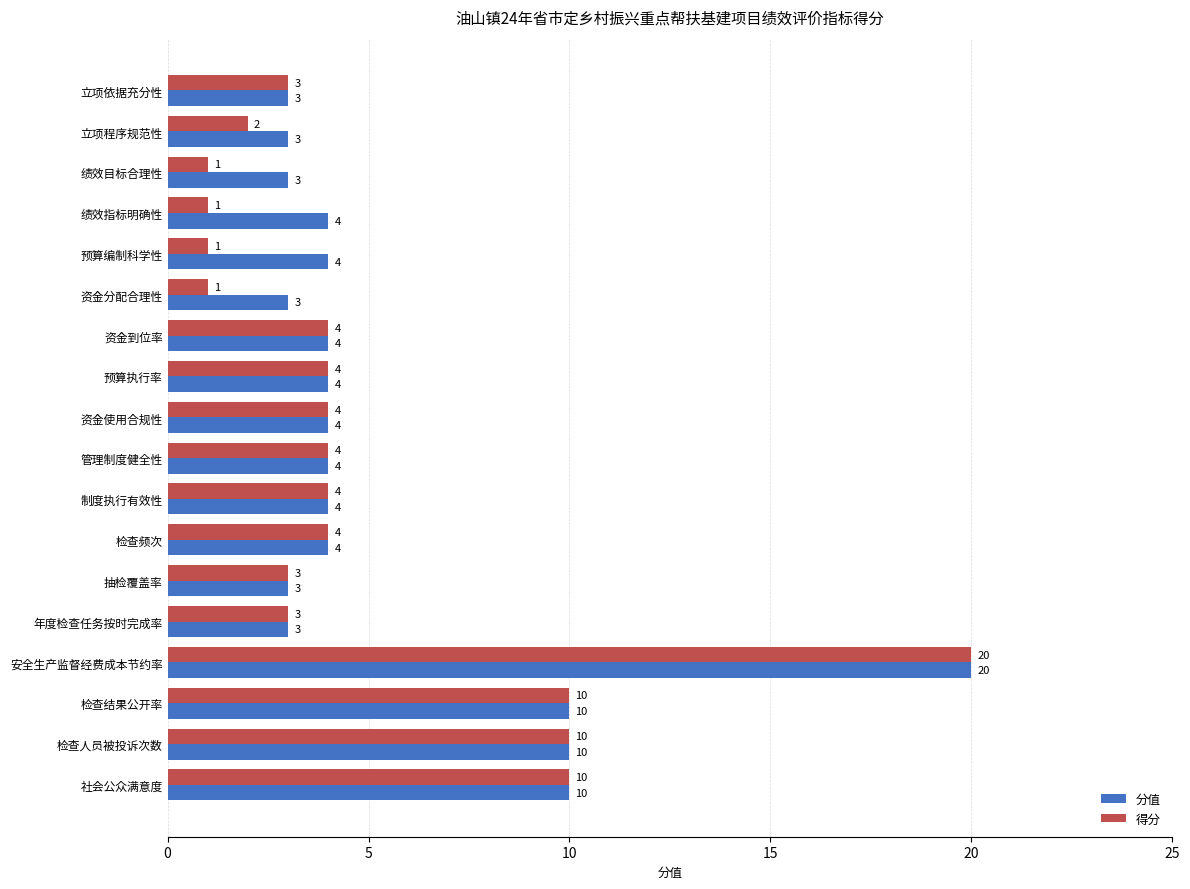

What is the difference between the maximum and second lowest values in the 分值 series?

17